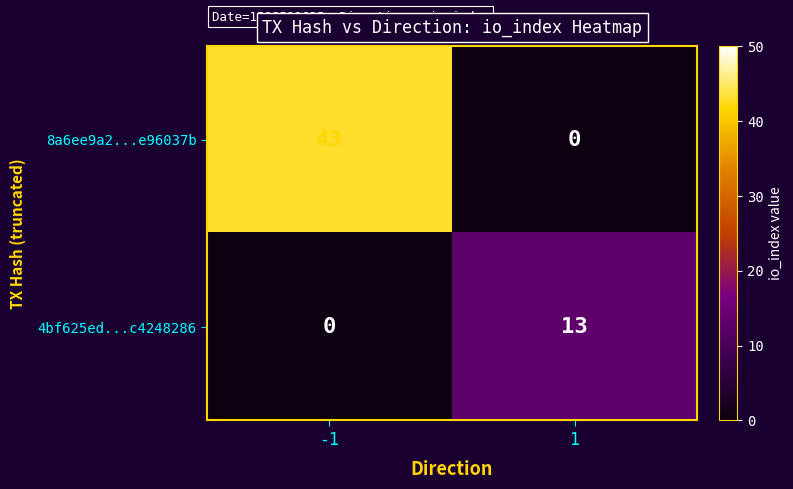

List the labels in order of 4bf625ed...c4248286 value, largest first.

1, -1